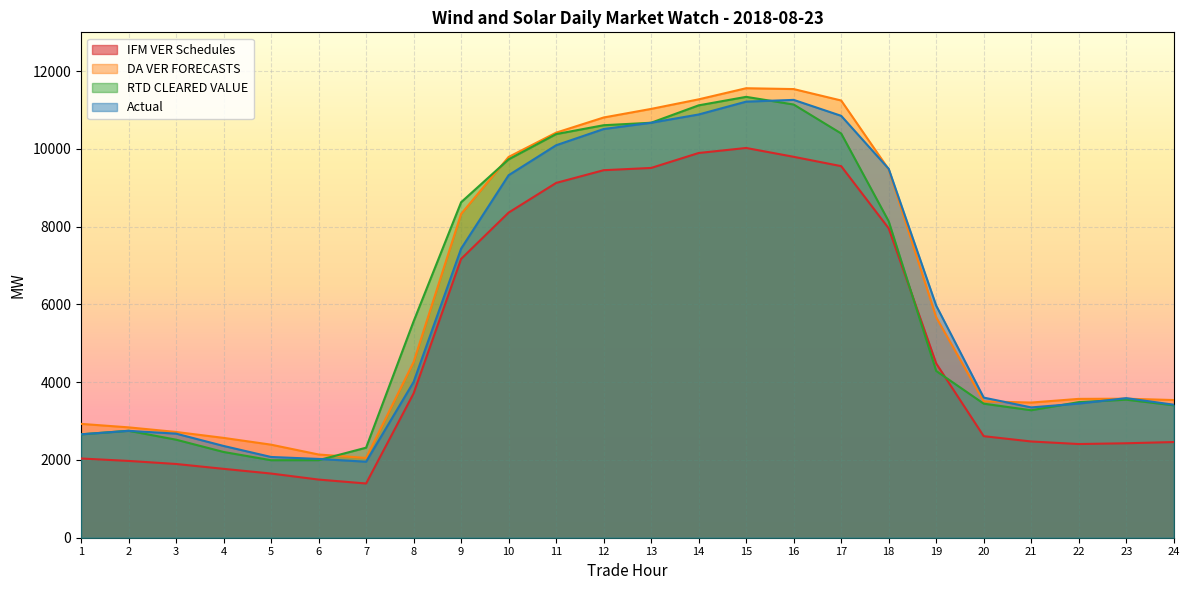

Is the value of RTD CLEARED VALUE at 16 greater than the value of IFM VER Schedules at 24?

Yes